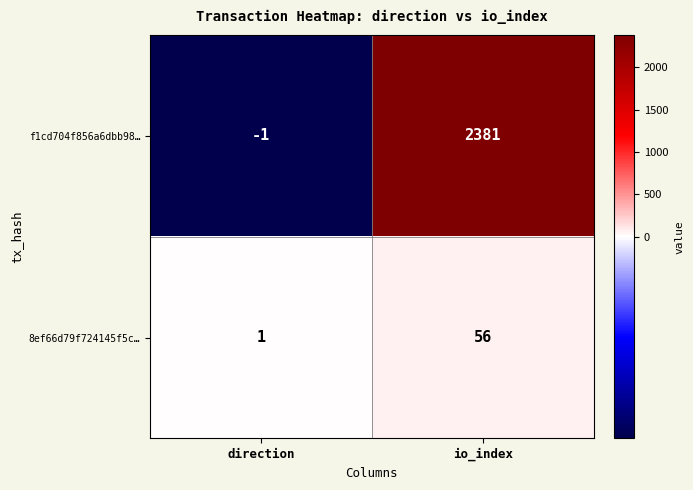

List the series in order of their peak value, lowest first.

8ef66d79f724145f5c…, f1cd704f856a6dbb98…